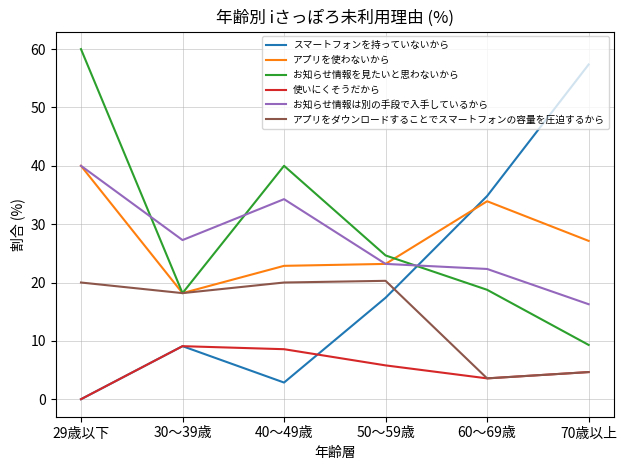

True or false: スマートフォンを持っていないから and アプリを使わないから intersect in this chart.

True